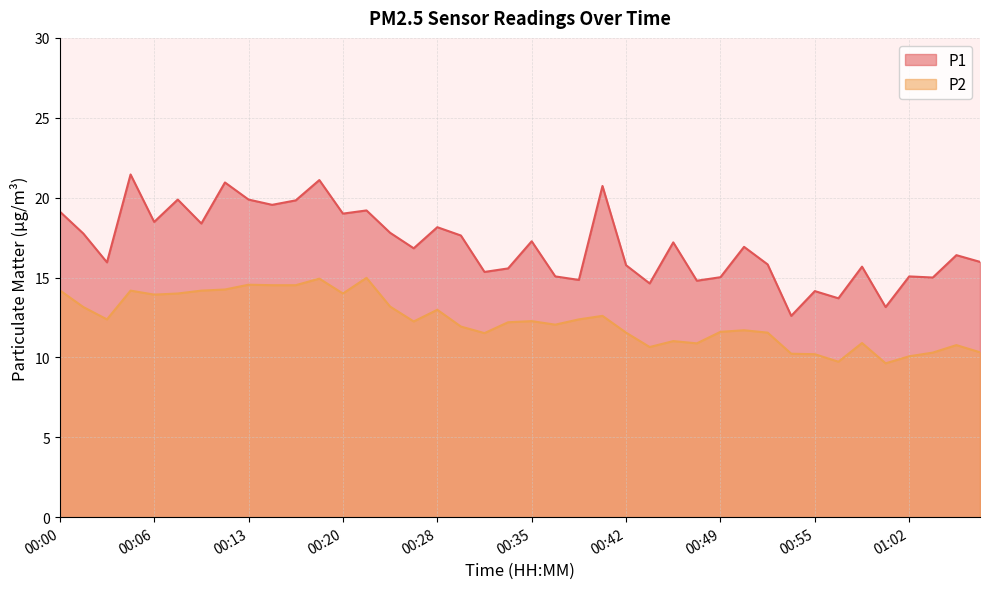

What is the greatest value displayed?

21.4